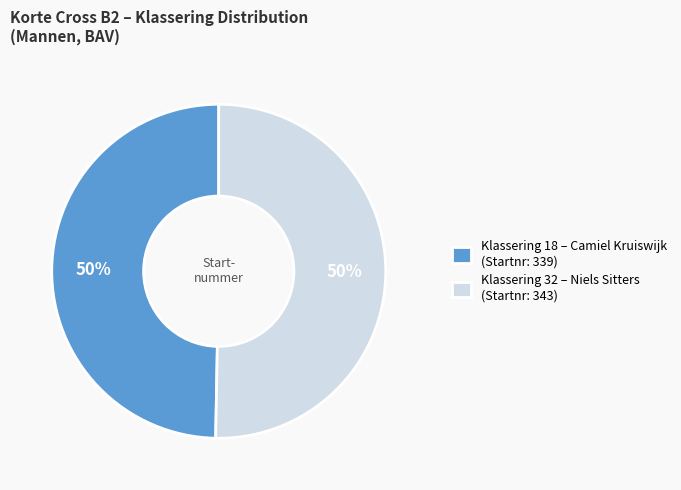

How many segments does this pie chart have?

2